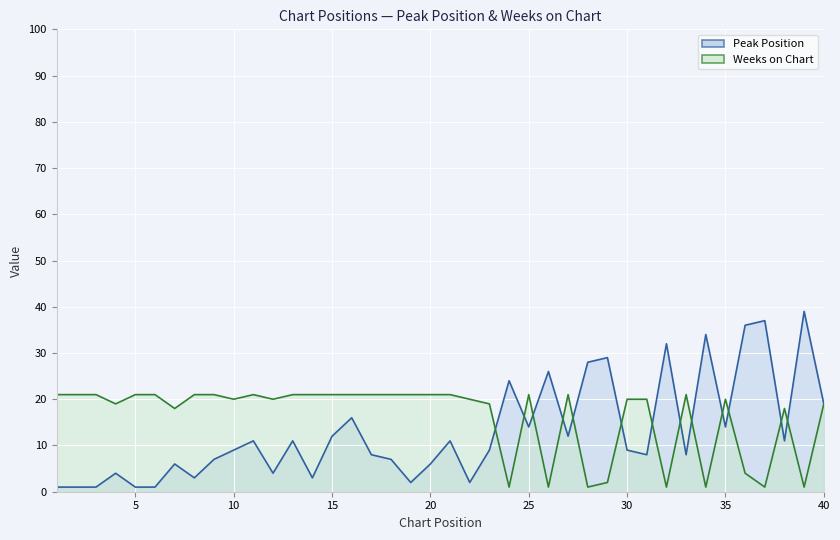

Which series changed the most between 1 and 40?

Peak Position